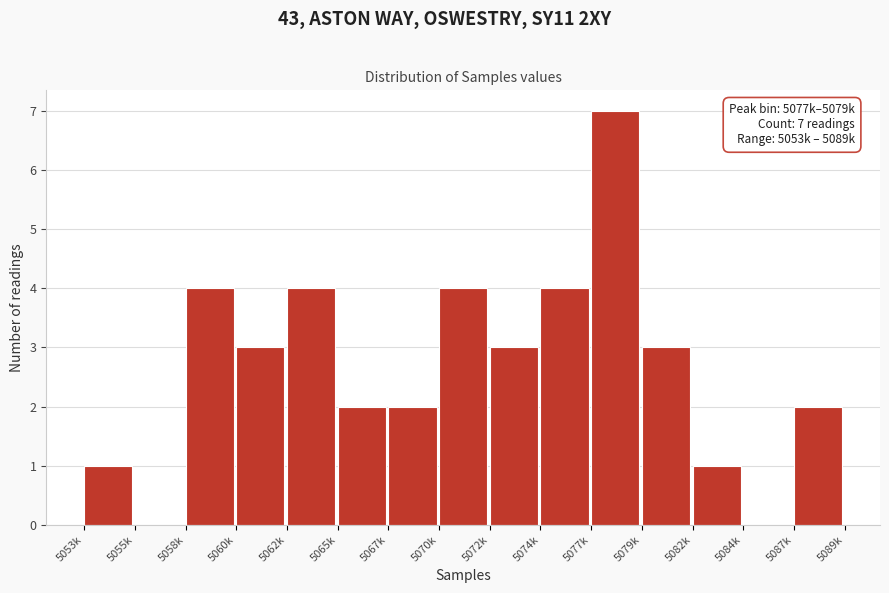

Reading left to right, list all the values displayed in this chart.

5053k=1	5055k=0	5058k=4	5060k=3	5062k=4	5065k=2	5067k=2	5070k=4	5072k=3	5074k=4	5077k=7	5079k=3	5082k=1	5084k=0	5087k=2